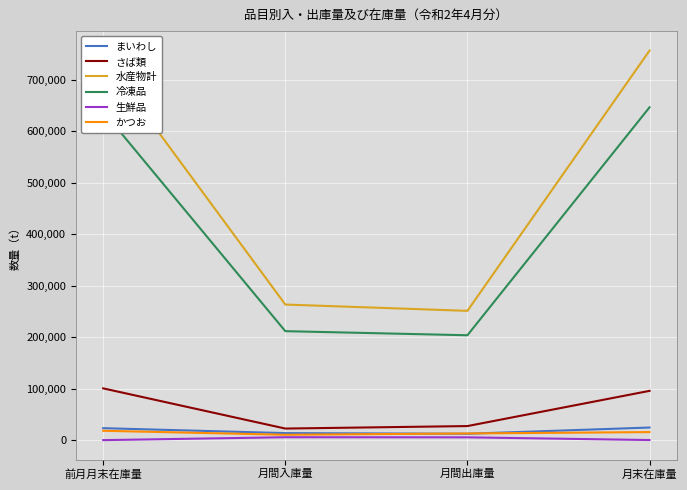

Which series has the largest total across all categories?

水産物計